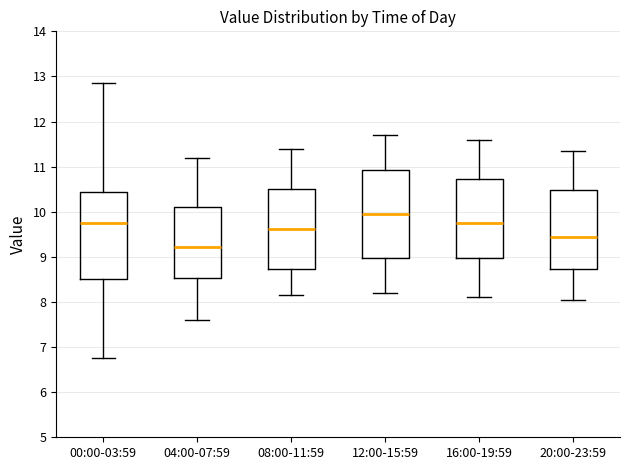

Where does the upper whisker of the box for 16:00-19:59 end on the y-axis? The values are not printed on the chart, so give them approximately, as read against the axis.

11.6